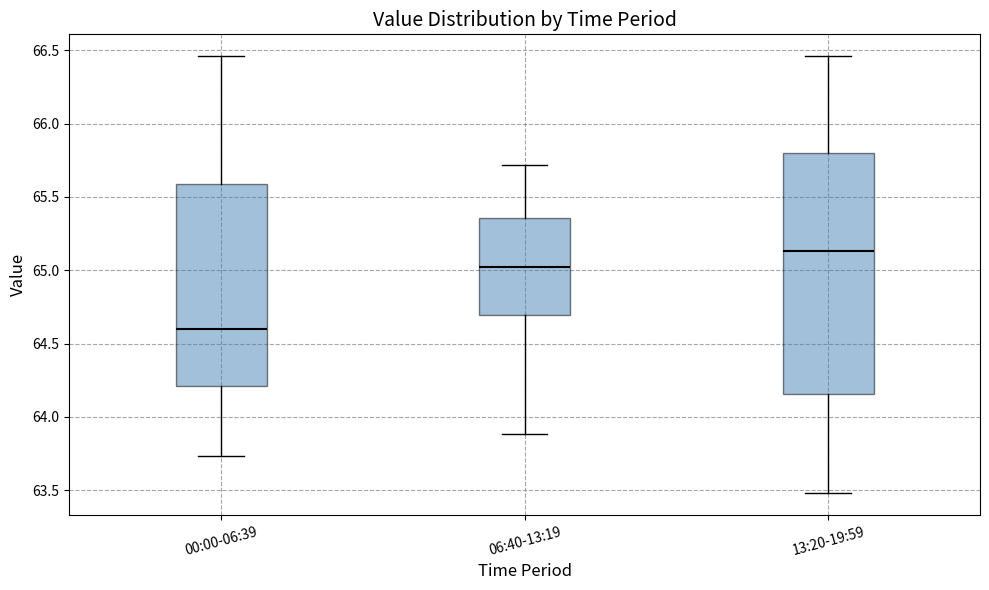

Reading left to right, read every box against the y-axis: the position of its median line, the range the box covers, and the ends of its whiskers. The values are not printed on the chart, so give them approximately, as read against the axis.

00:00-06:39: median 64.60, box 64.20 to 65.60, whiskers 63.75 to 66.45
06:40-13:19: median 65.05, box 64.70 to 65.35, whiskers 63.90 to 65.70
13:20-19:59: median 65.15, box 64.15 to 65.80, whiskers 63.50 to 66.45